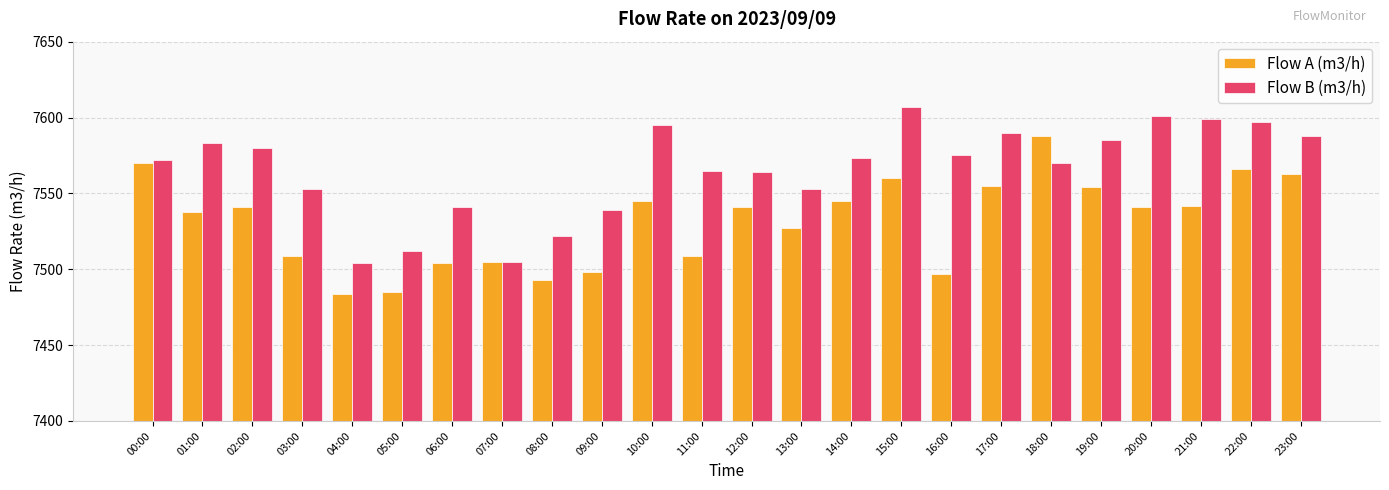

Rank the series by their maximum value, from lowest to highest.

Flow A (m3/h), Flow B (m3/h)